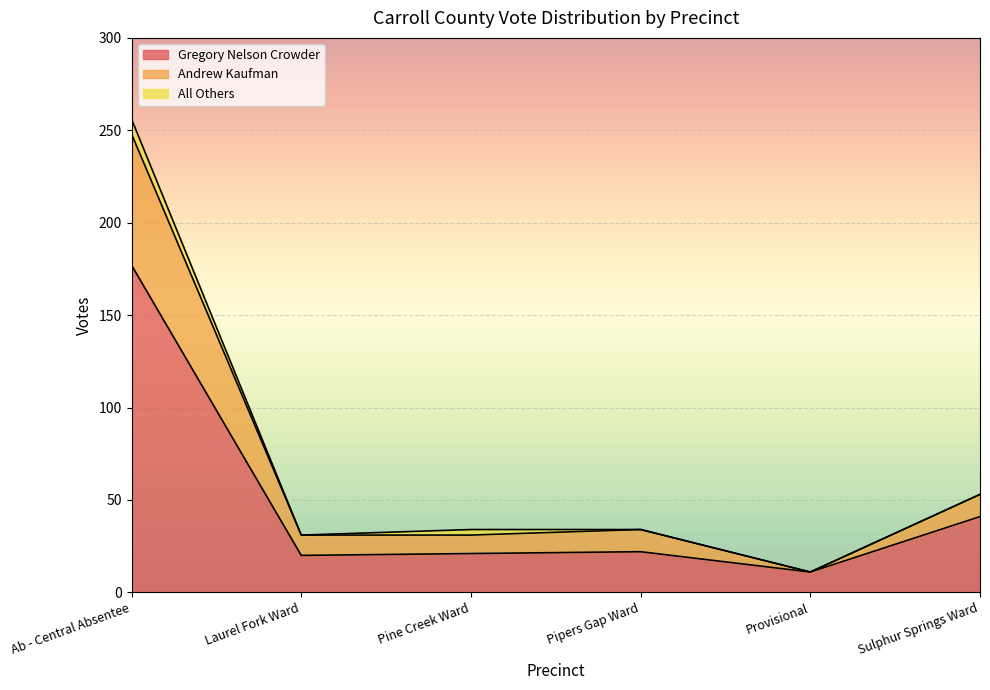

What is the maximum value shown in the chart?

256